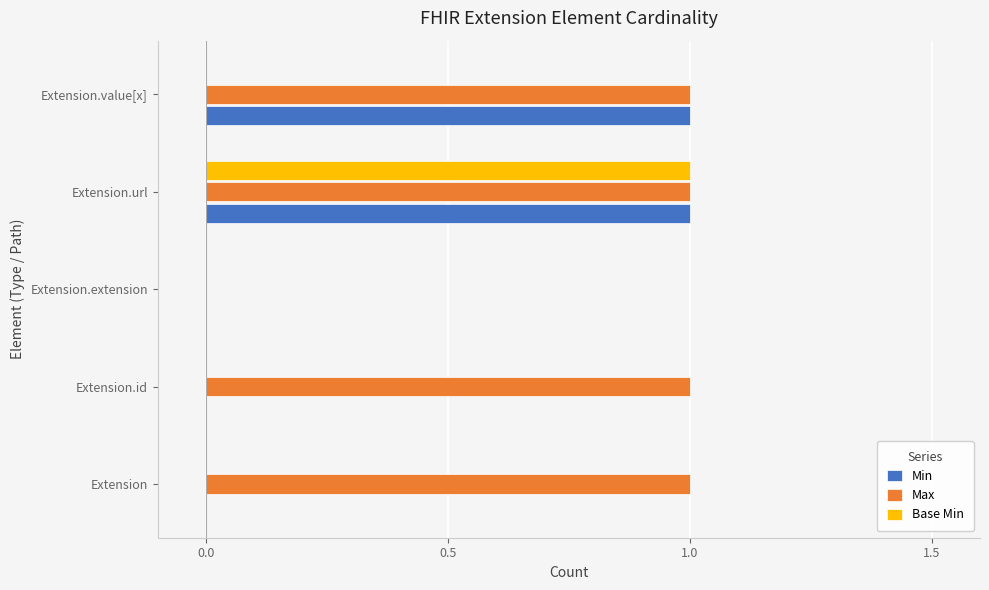

Which series changed the most between Extension.id and Extension.value[x]?

Min